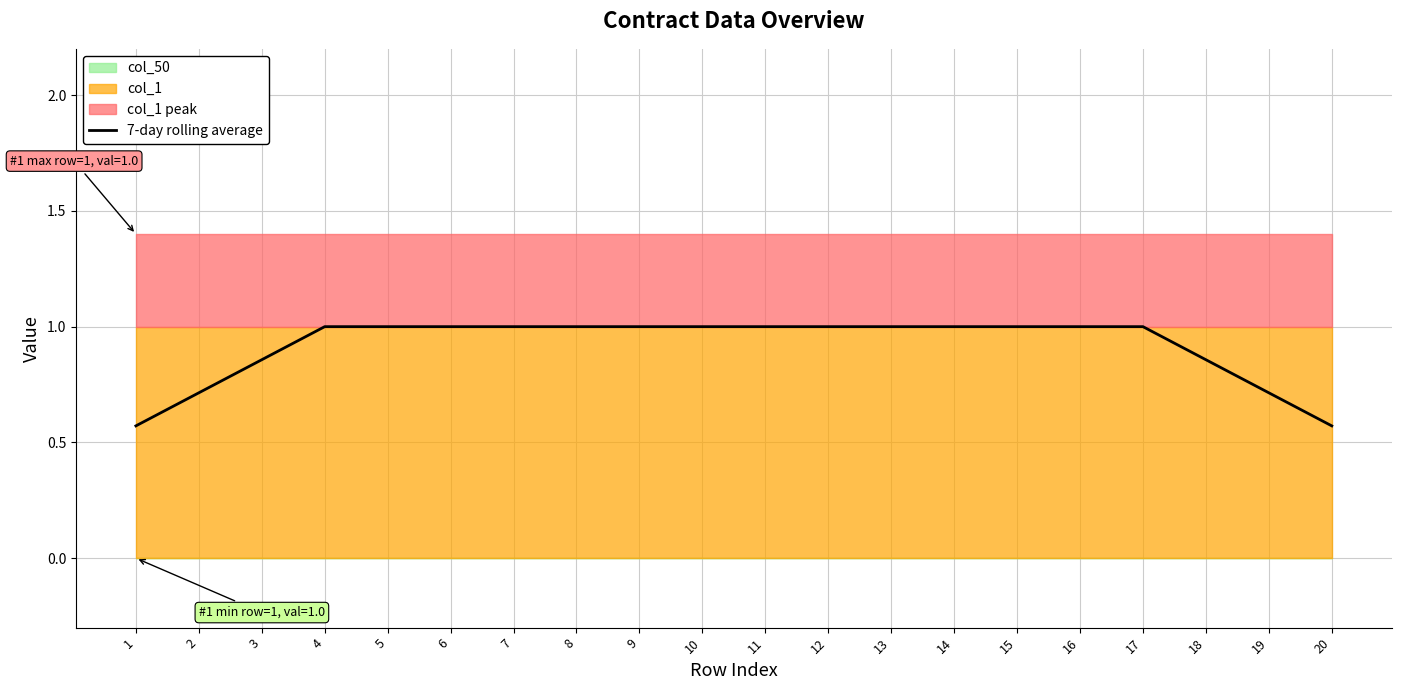

True or false: the data has more than 0 interior local peaks.

False